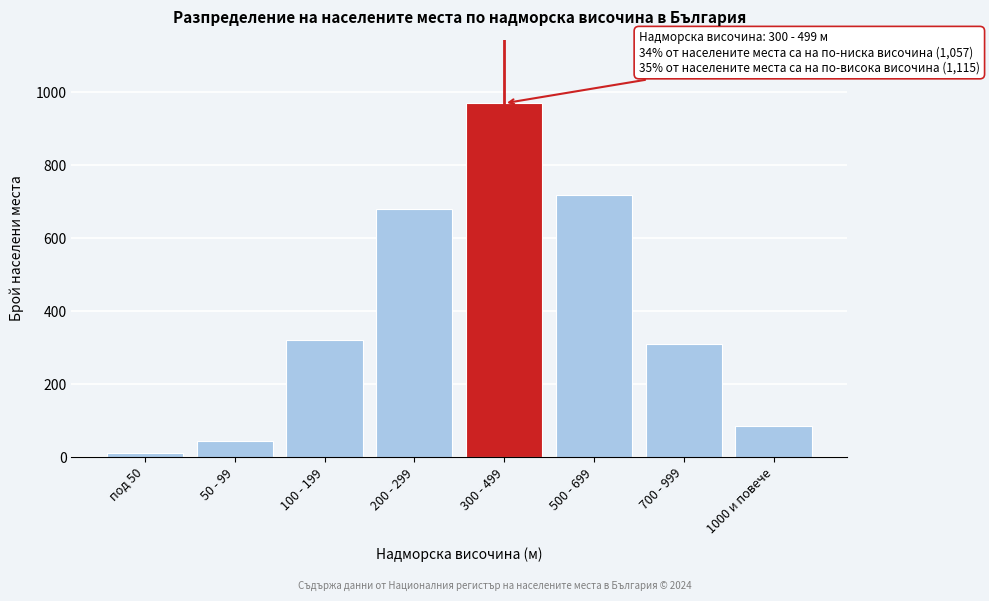

Reading left to right, extract all data points from this chart.

под 50=12	50 - 99=45	100 - 199=320	200 - 299=680	300 - 499=970	500 - 699=720	700 - 999=310	1000 и повече=85